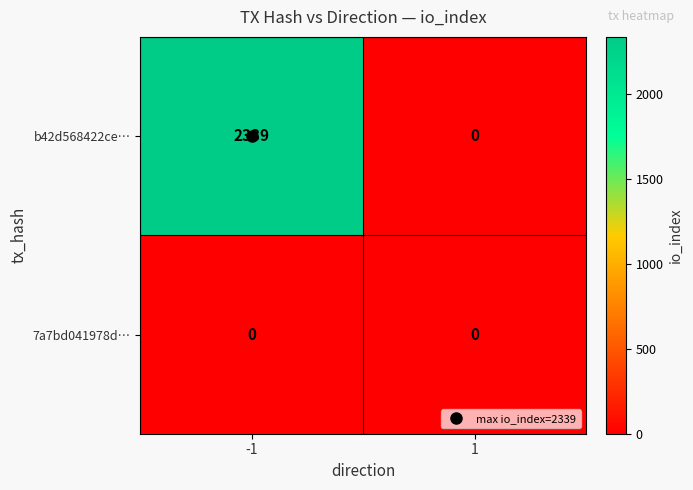

Between -1 and 1, which series saw the biggest shift?

b42d568422ce…